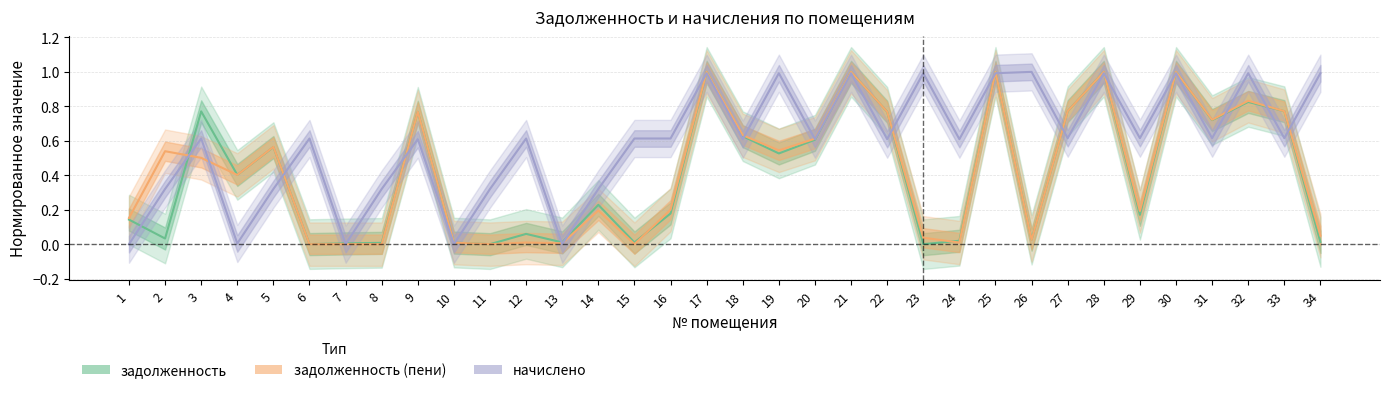

How many interior local valleys does the задолженность_пени series have?

9